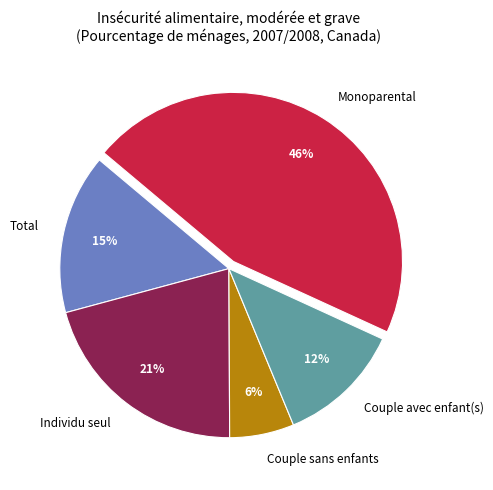

Which slice is the largest?

Monoparental